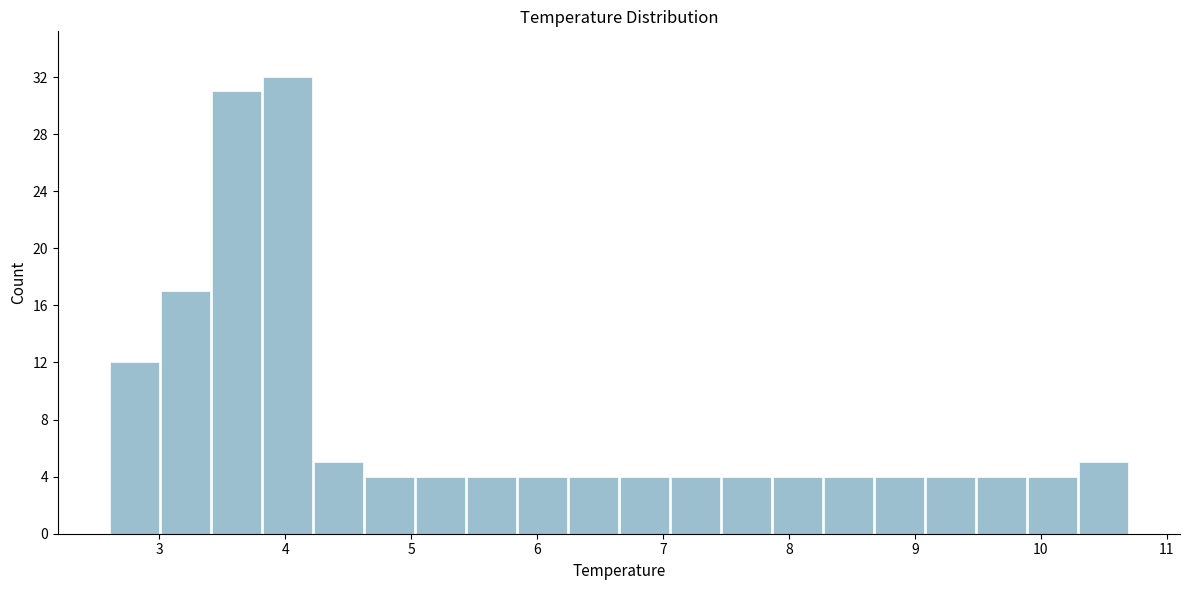

Over which range of the x-axis is the bar tallest?

3.8 to 4.2